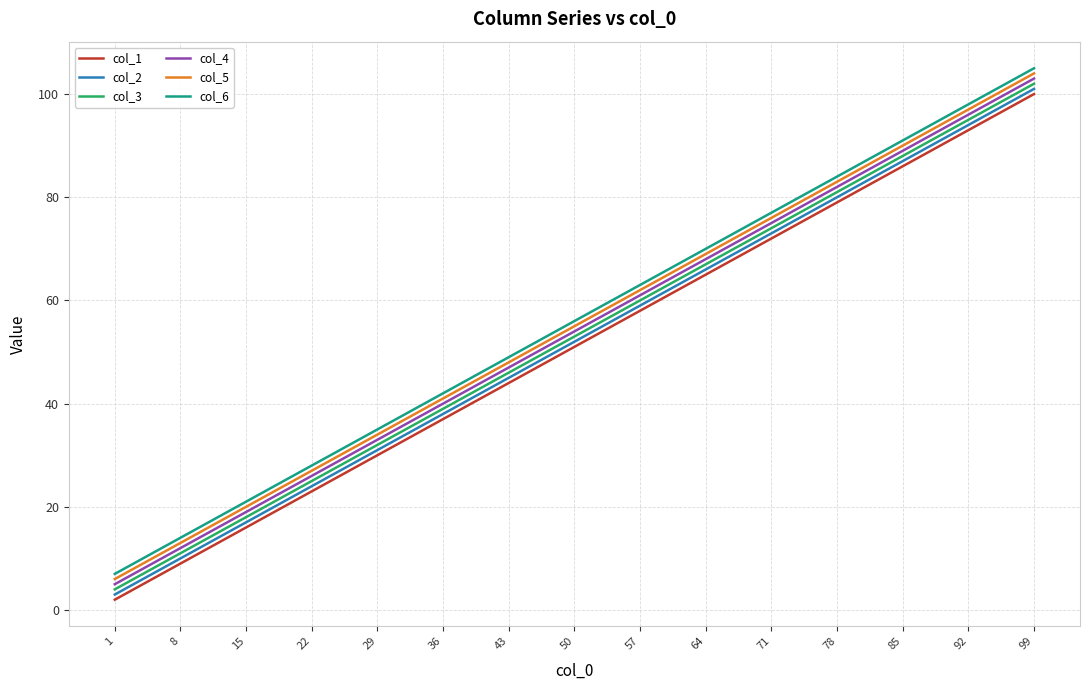

List the labels in order of col_5 value, smallest first.

1, 8, 15, 22, 29, 36, 43, 50, 57, 64, 71, 78, 85, 92, 99